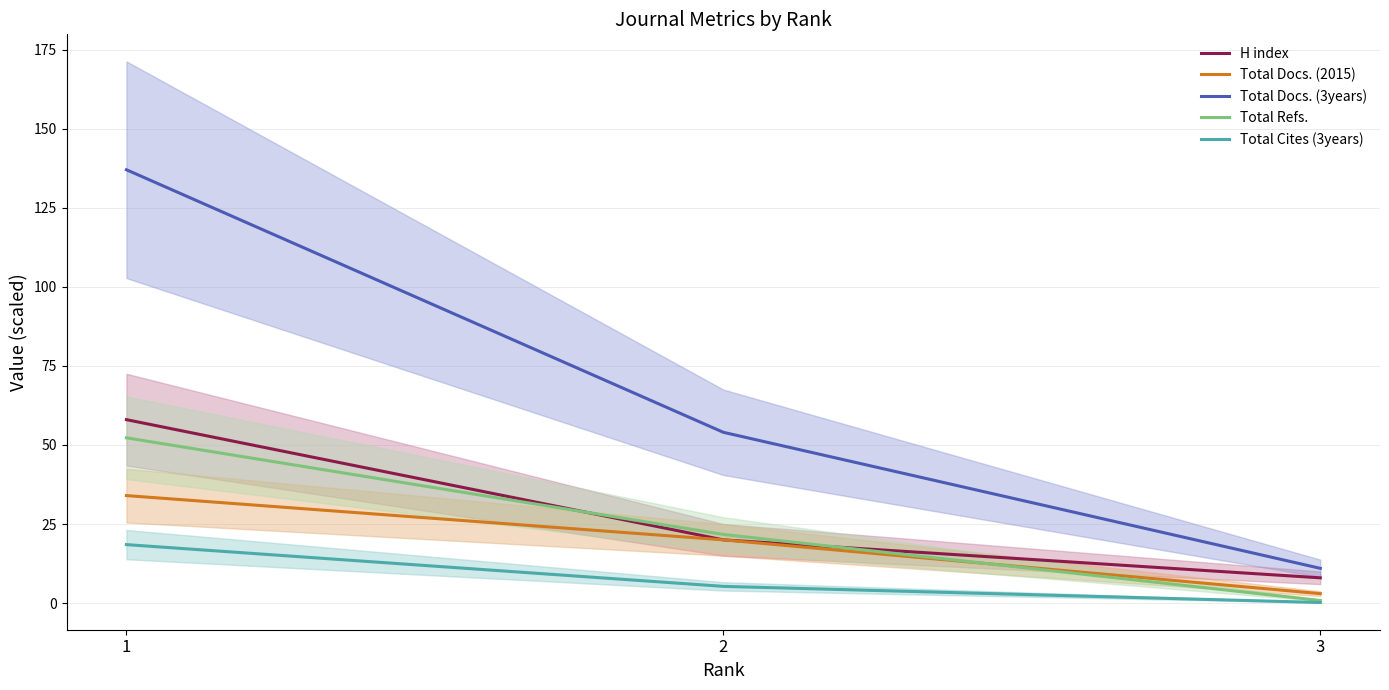

Reading left to right, transcribe all the data shown in this chart.

H index: 1=58.0	2=20.0	3=8.0
Total Docs. (2015): 1=34.0	2=20.0	3=3.0
Total Docs. (3years): 1=137.0	2=54.0	3=11.0
Total Refs.: 1=52.3	2=21.7	3=0.8
Total Cites (3years): 1=18.5	2=5.3	3=0.2